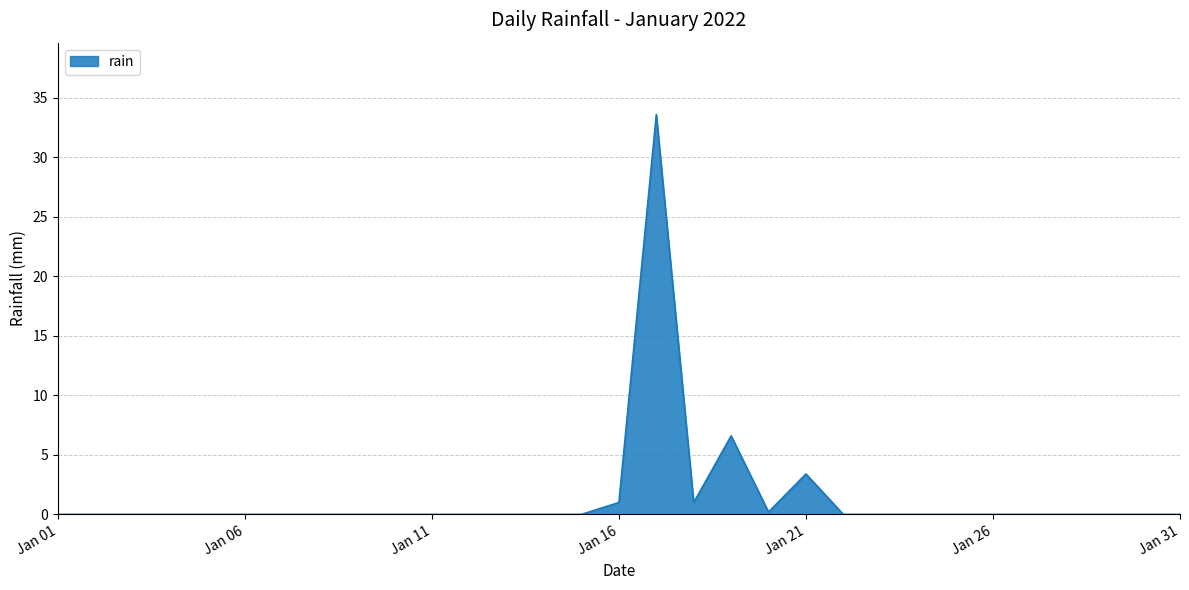

True or false: the data has more than 1 interior local peaks.

True